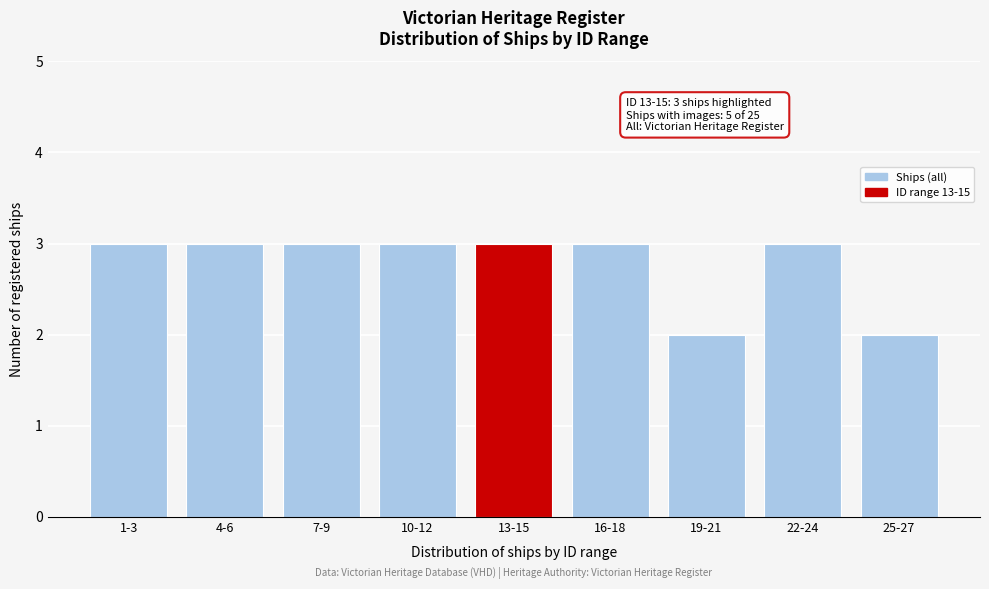

Reading left to right, what are all the values shown in this chart?

1-3=3	4-6=3	7-9=3	10-12=3	13-15=3	16-18=3	19-21=2	22-24=3	25-27=2